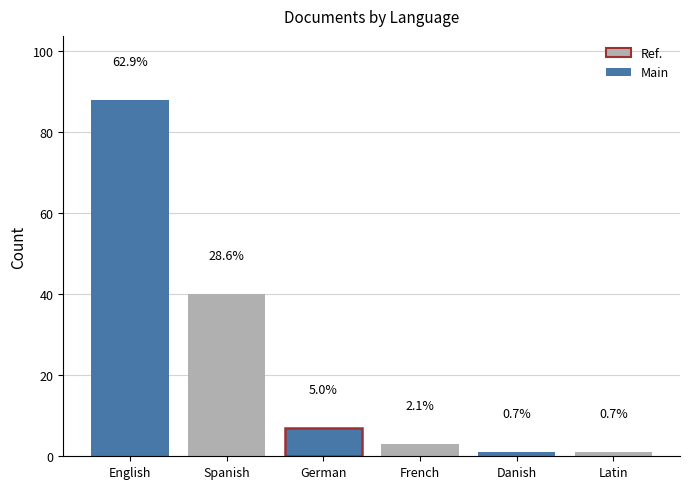

Does the chart contain any negative values?

No